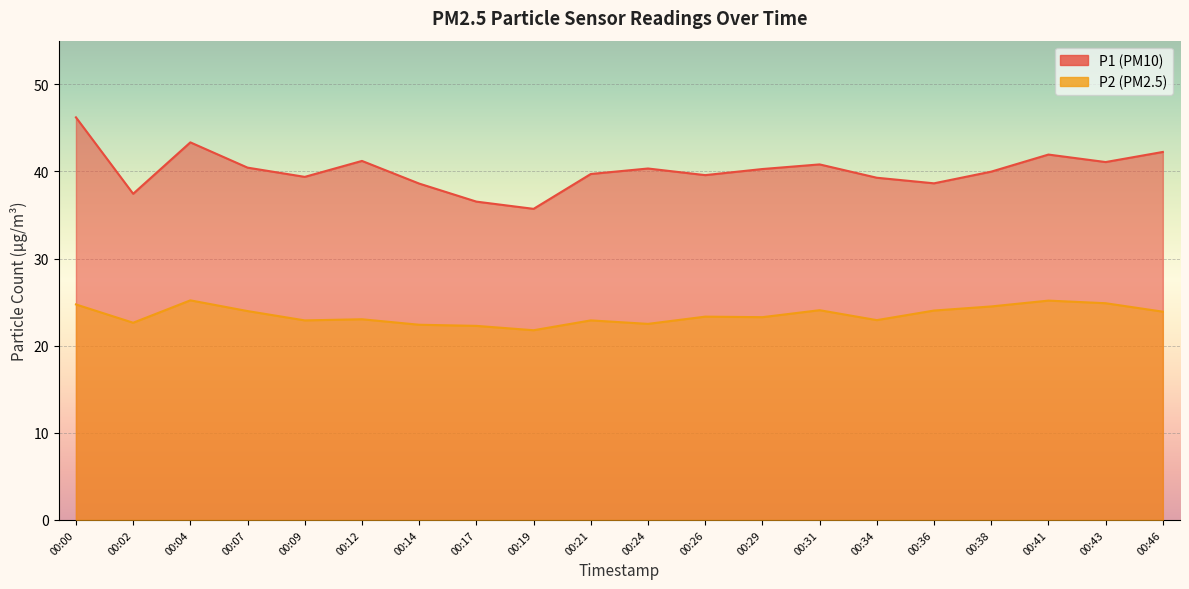

What value does the P2 series have at 00:29?

23.3